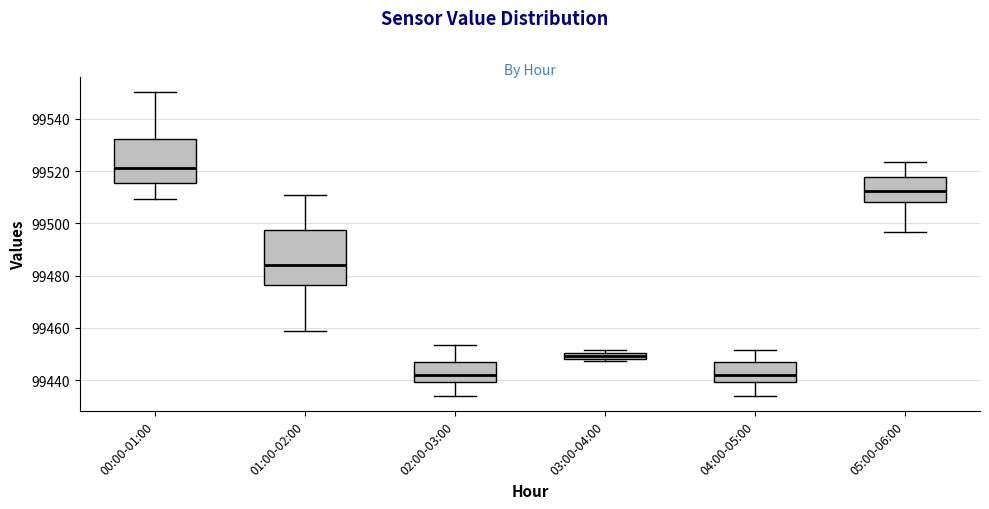

Where is the lower edge of the box for 01:00-02:00 on the y-axis? The values are not printed on the chart, so give them approximately, as read against the axis.

99476